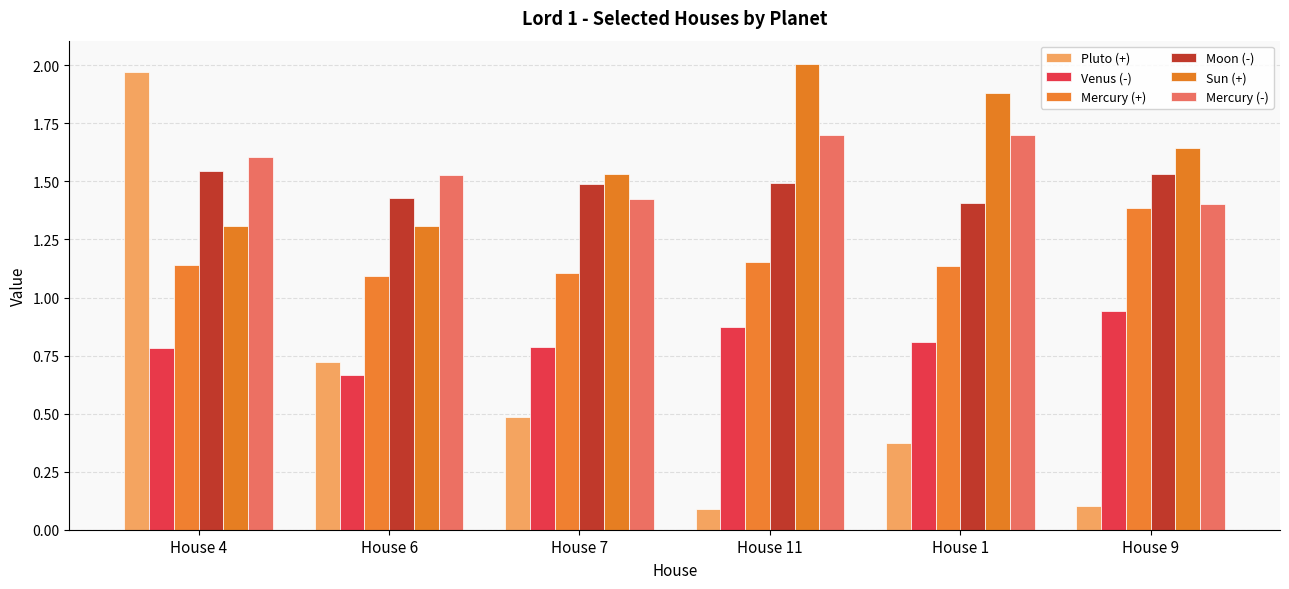

How many bars are there in each group?

6